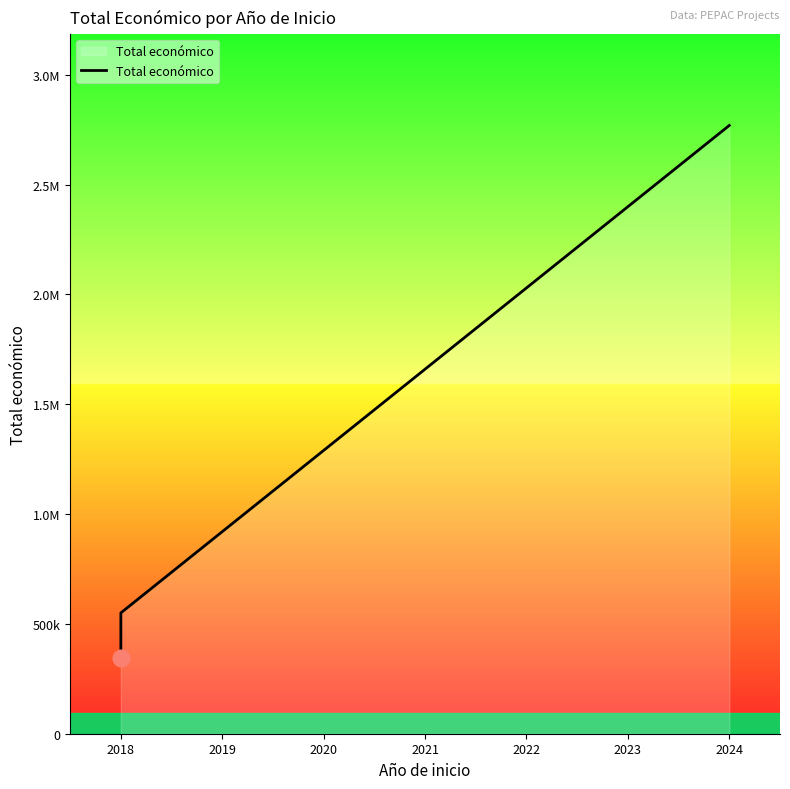

How many distinct data groups are displayed?

1